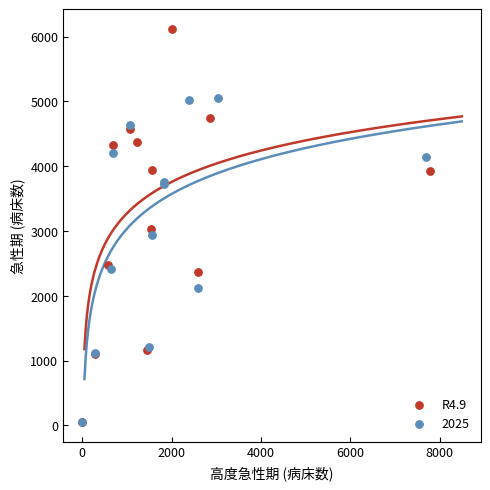

Which series has the widest spread of Y values?

R4.9